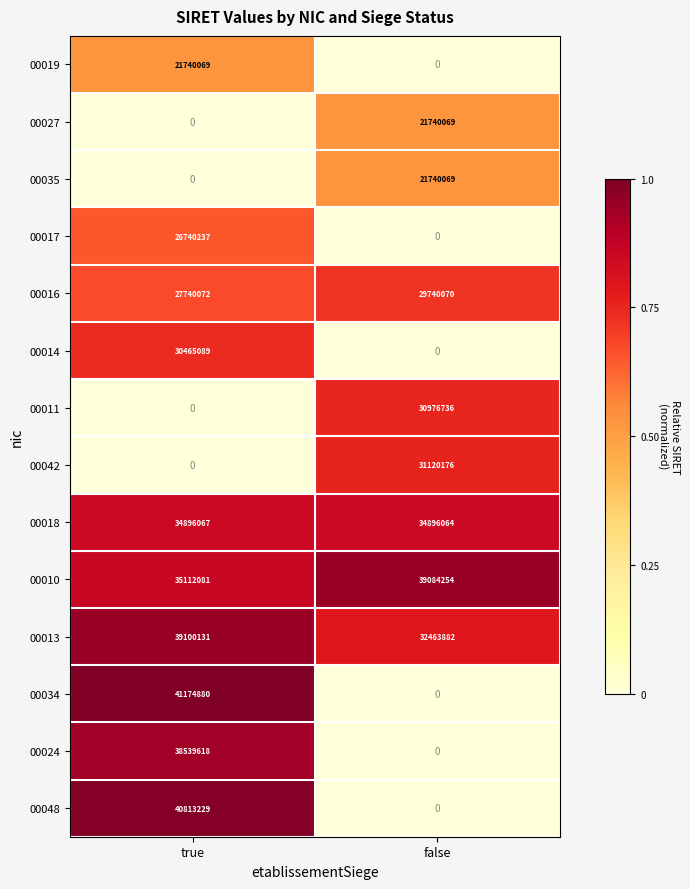

The 00011 series shows 42213331 at false. True or false?

False